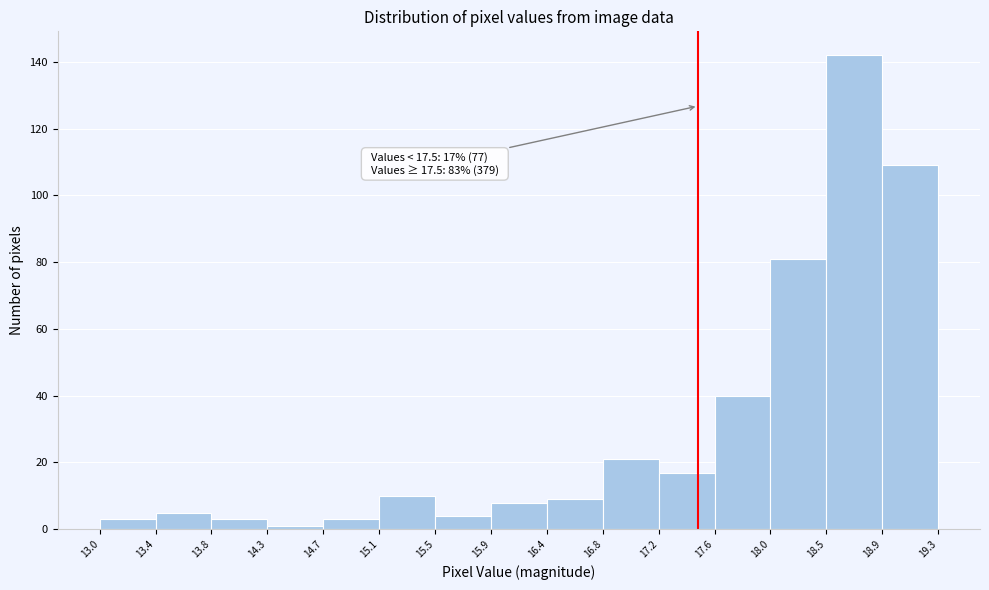

Which range on the x-axis has the tallest bar?

18.5 to 18.9